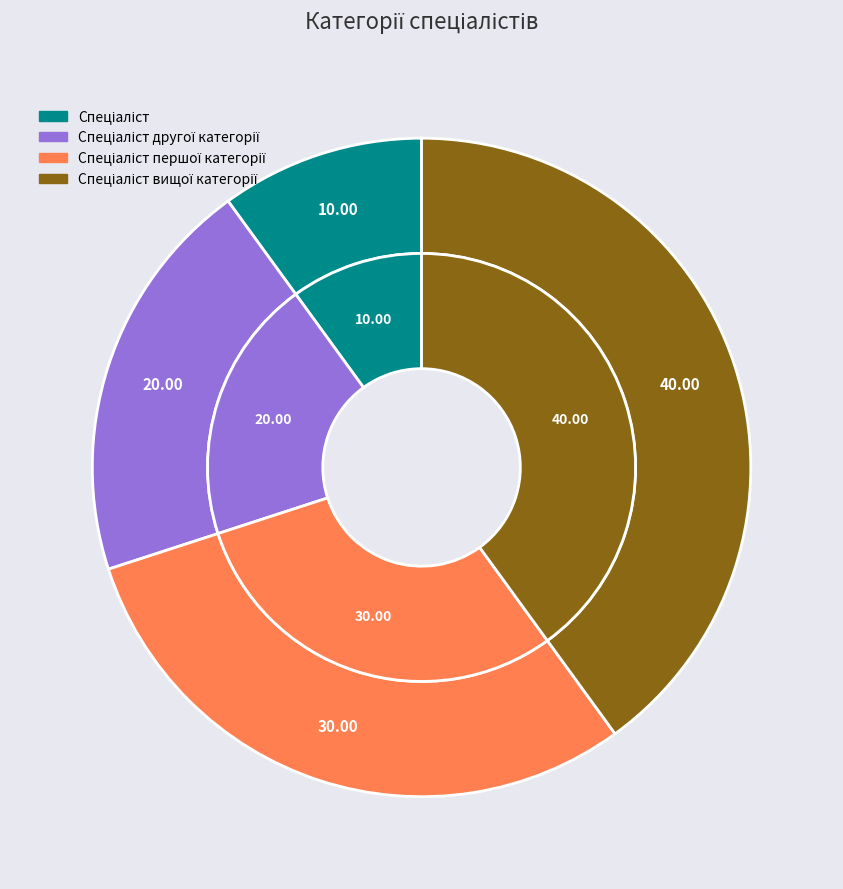

The Спеціаліст вищої категорії slice represents 40% of the pie. True or false?

True